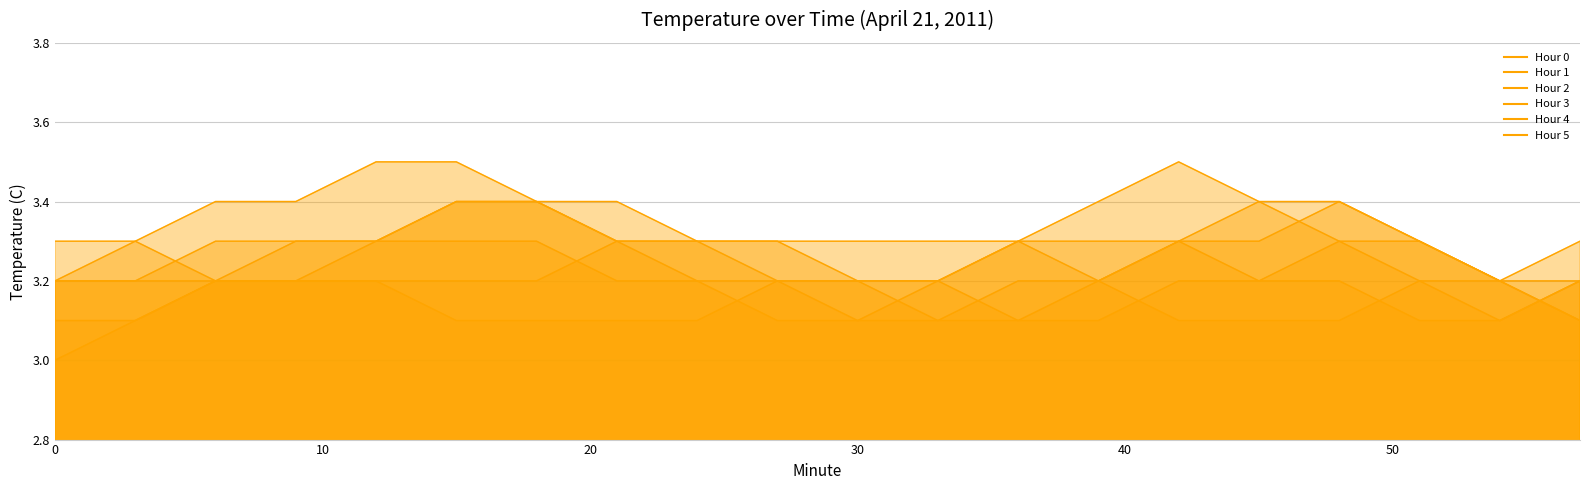

Is it true that Hour 4 equals 3.1 at 36?

True